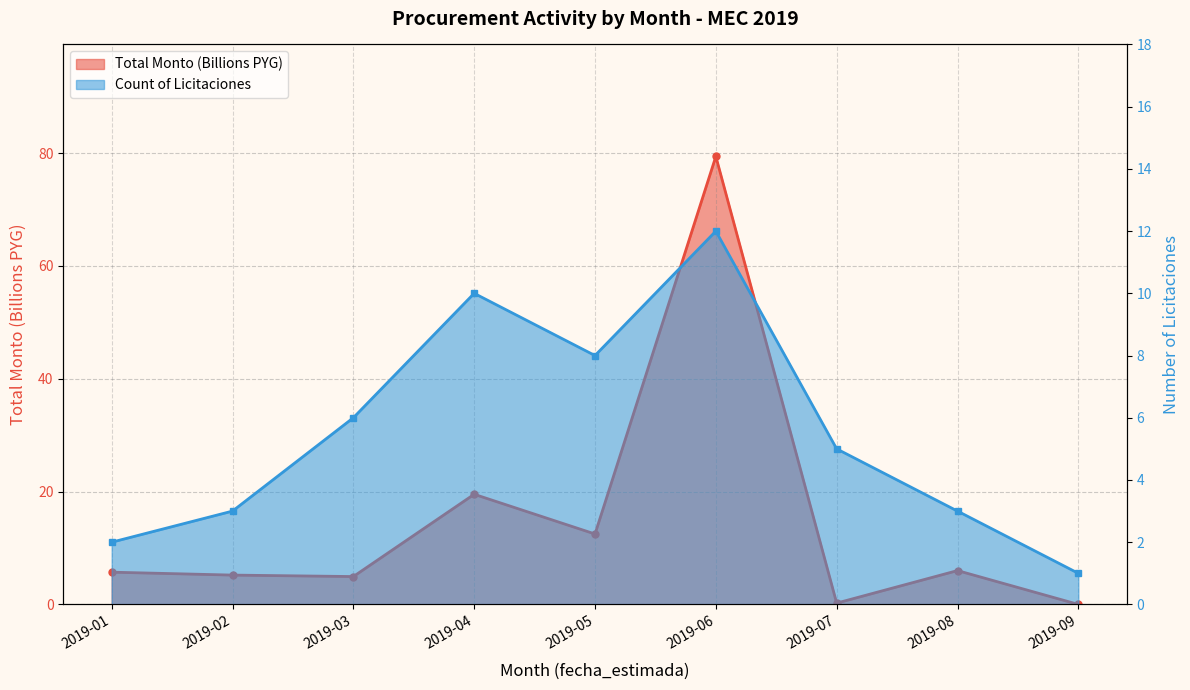

The value of Count of Licitaciones at 2019-02 is 0.8. True or false?

False